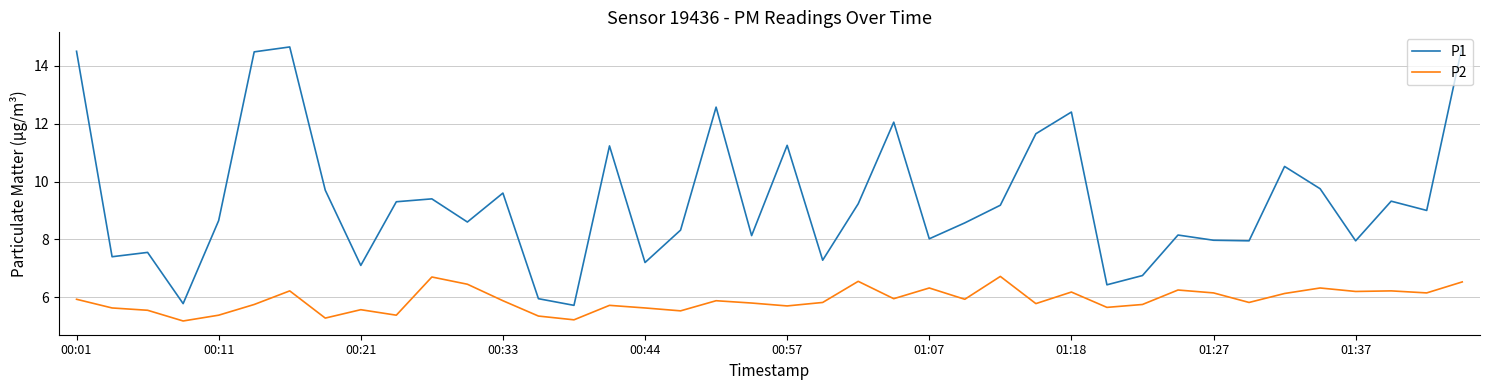

What is the average value of the P2 series?

5.9